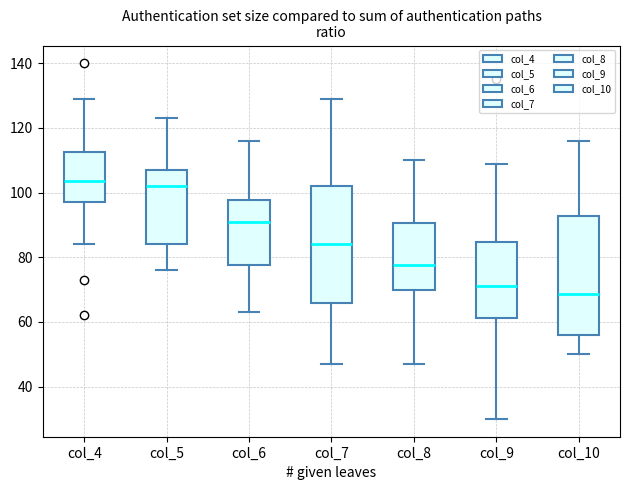

Reading left to right, transcribe this box plot: for each box, give where its median line is, the range the box spans, and where its two whiskers end, as read against the y-axis. The values are not printed on the chart, so give them approximately, as read against the axis.

col_4: median 104, box 98 to 112, whiskers 84 to 130
col_5: median 102, box 84 to 108, whiskers 76 to 124
col_6: median 92, box 78 to 98, whiskers 64 to 116
col_7: median 84, box 66 to 102, whiskers 48 to 130
col_8: median 78, box 70 to 90, whiskers 48 to 110
col_9: median 72, box 62 to 84, whiskers 30 to 110
col_10: median 68, box 56 to 92, whiskers 50 to 116